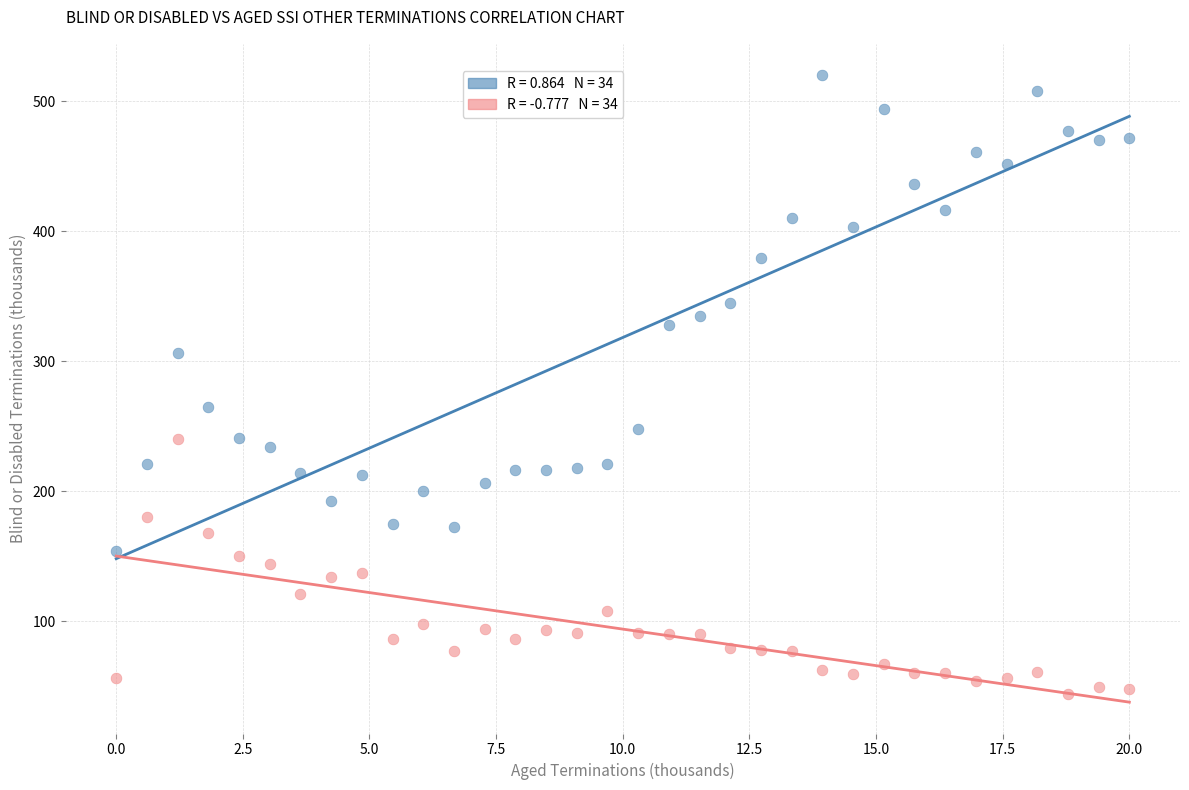

Across all series, what Y value is closest to 282?

265